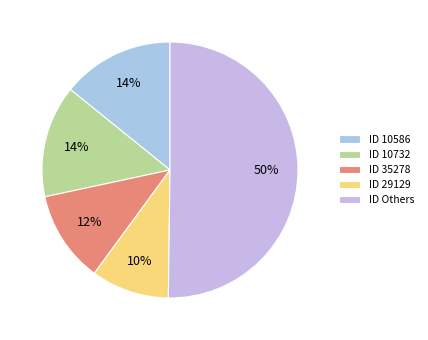

To the nearest percent, what is the difference between the largest and smallest slice percentages?

40%